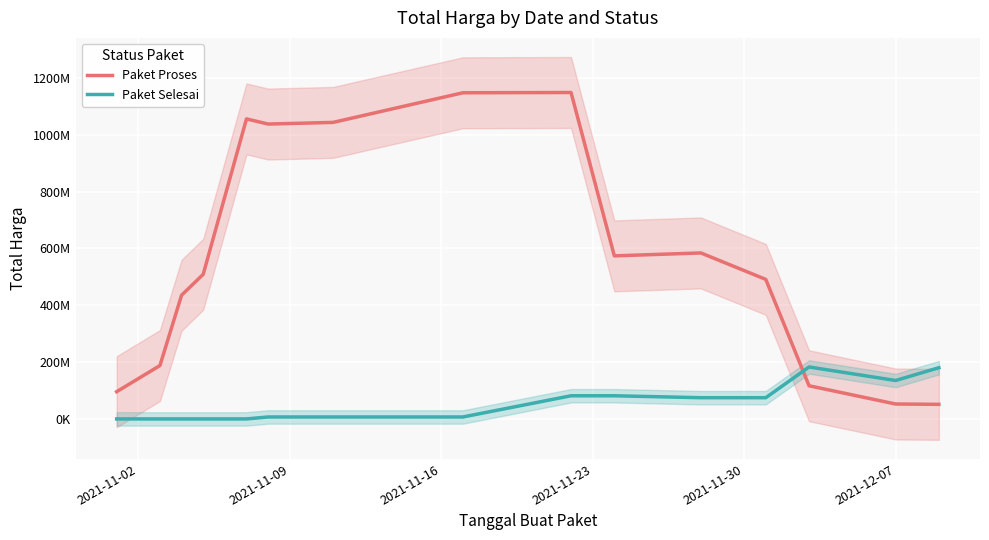

What are all the series names shown in the legend?

Paket Proses, Paket Selesai